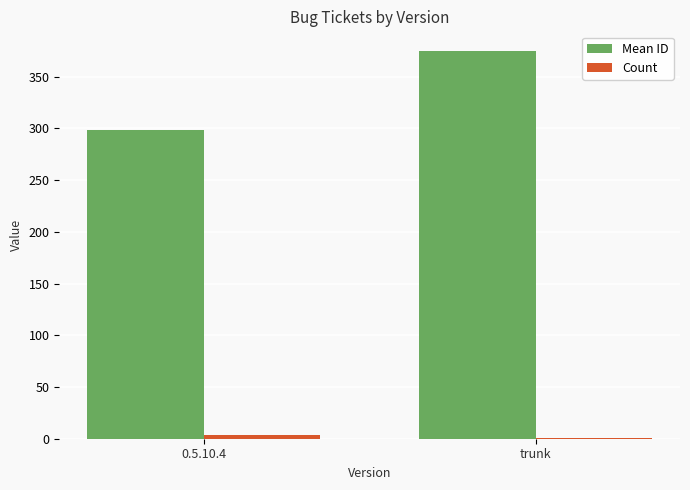

How many distinct data groups are displayed?

2